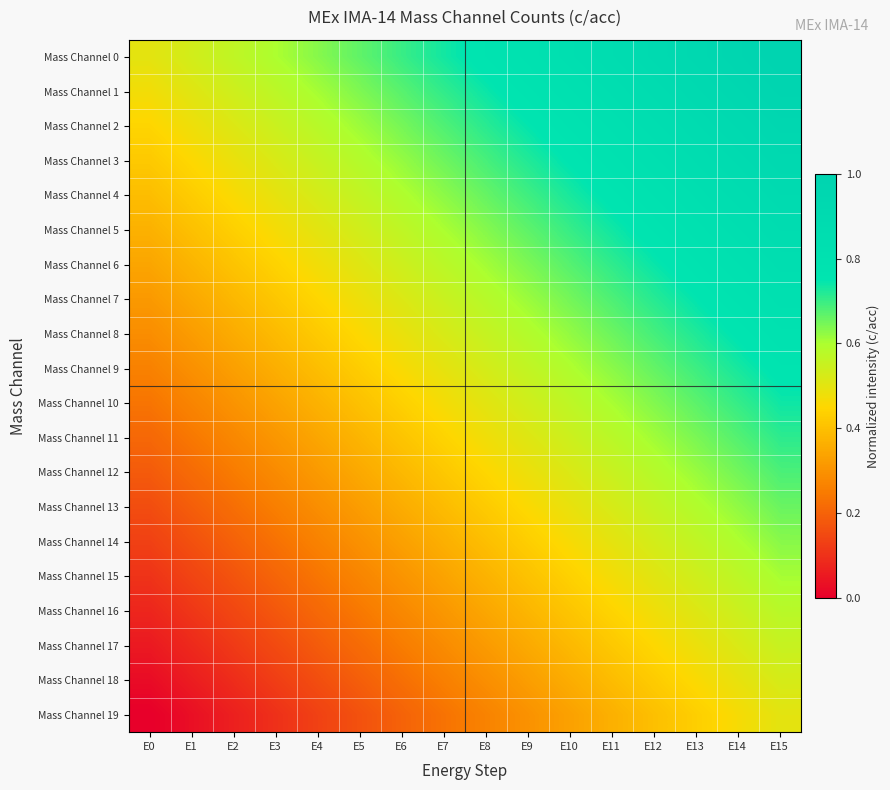

At which category does the chart reach its peak across all series?

E15